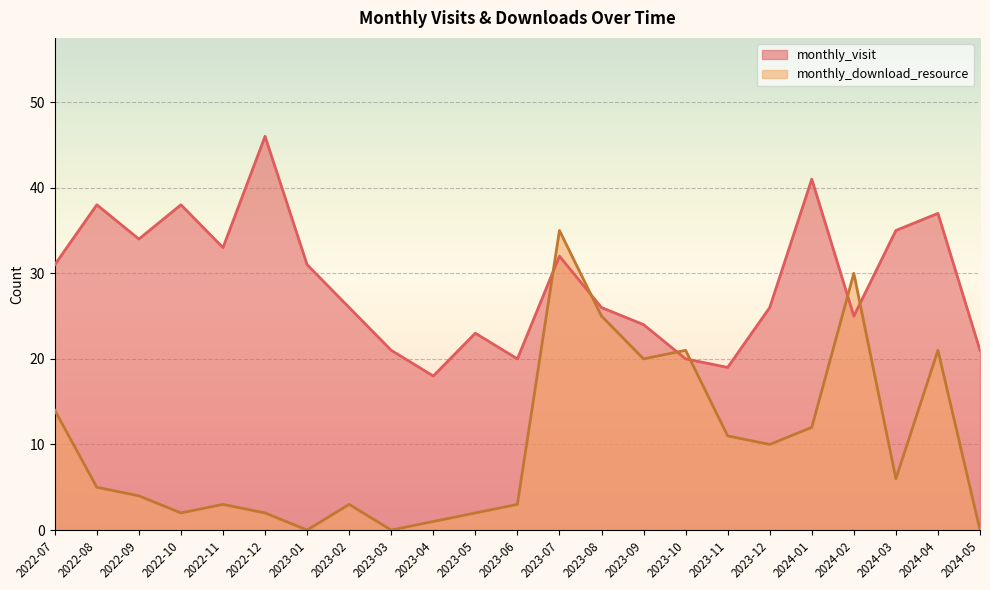

At which category does monthly_download_resource reach its first local valley?

2022-10